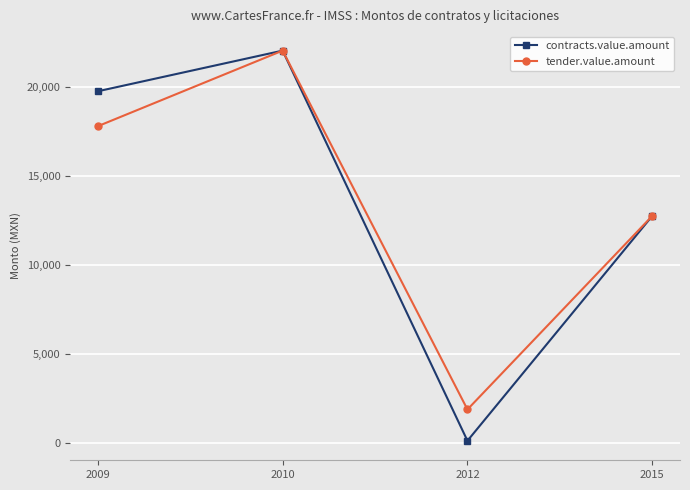

Which category has the lowest value in the contracts.value.amount series?

2012